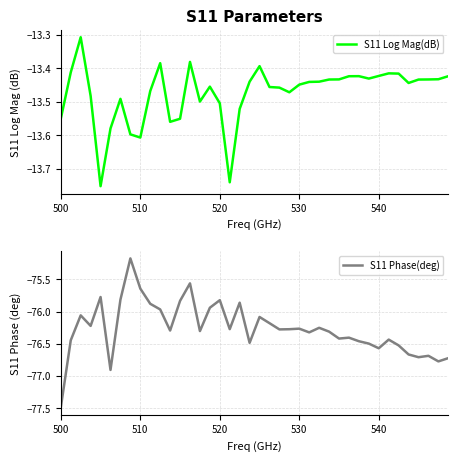

Is it true that S11 Phase(deg) equals -39.2 at 520?

False